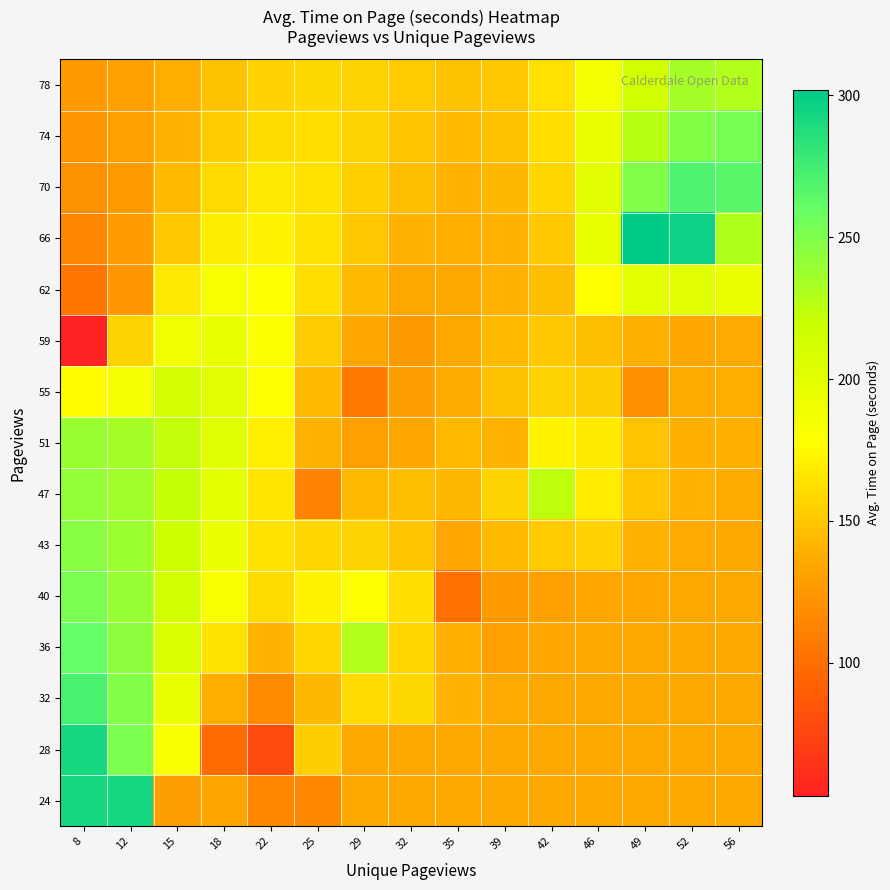

At which category is the sum across all series the highest?

12